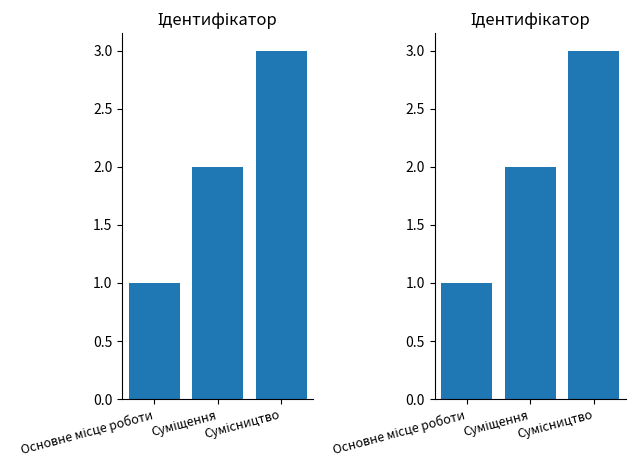

What is the change in value from Основне місце роботи to Суміщення?

+1